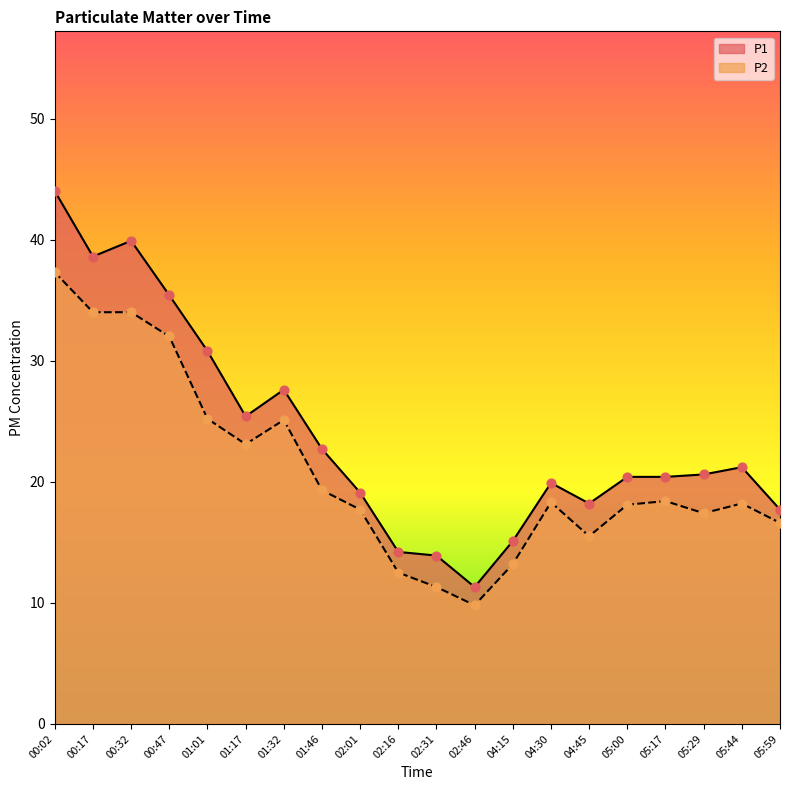

At how many categories does at least one series exceed 34?

4